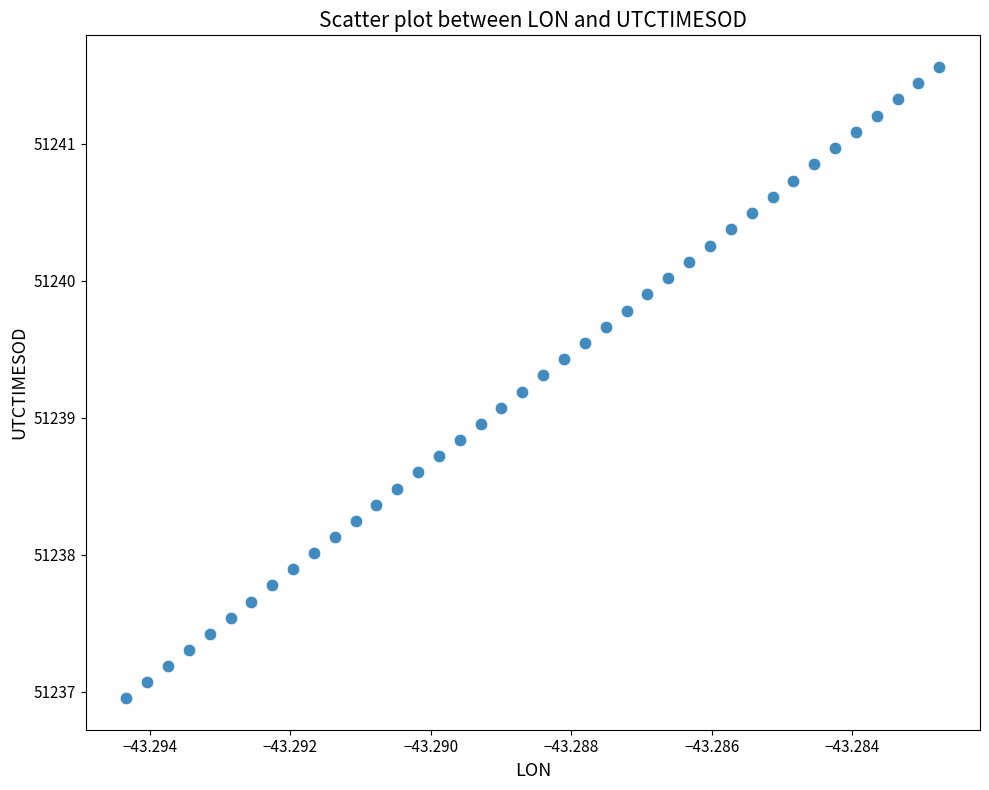

What is the range of Y values (max minus min)?

4.6